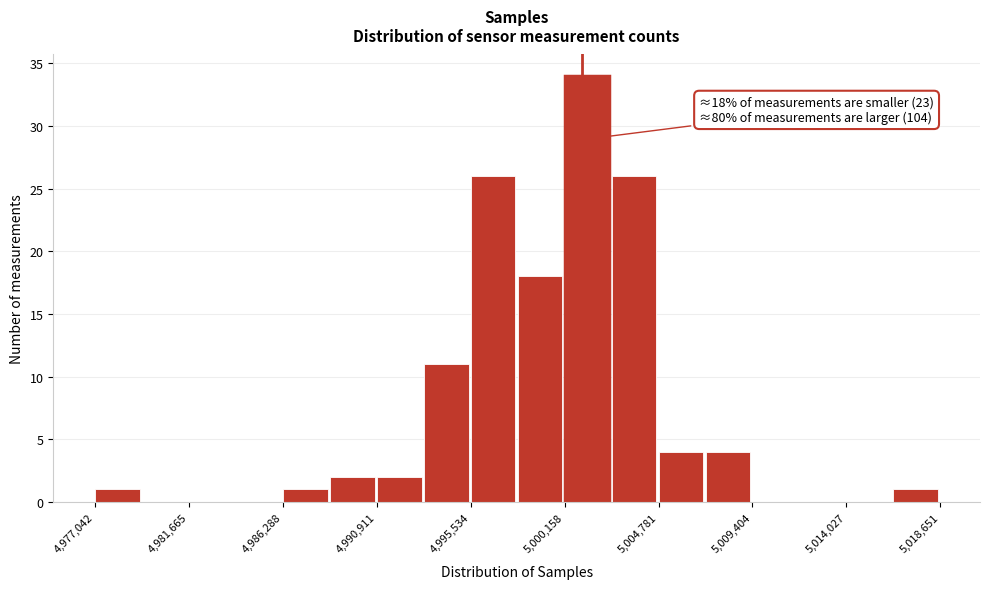

Over which range of the x-axis is the bar tallest?

5000000 to 5002500